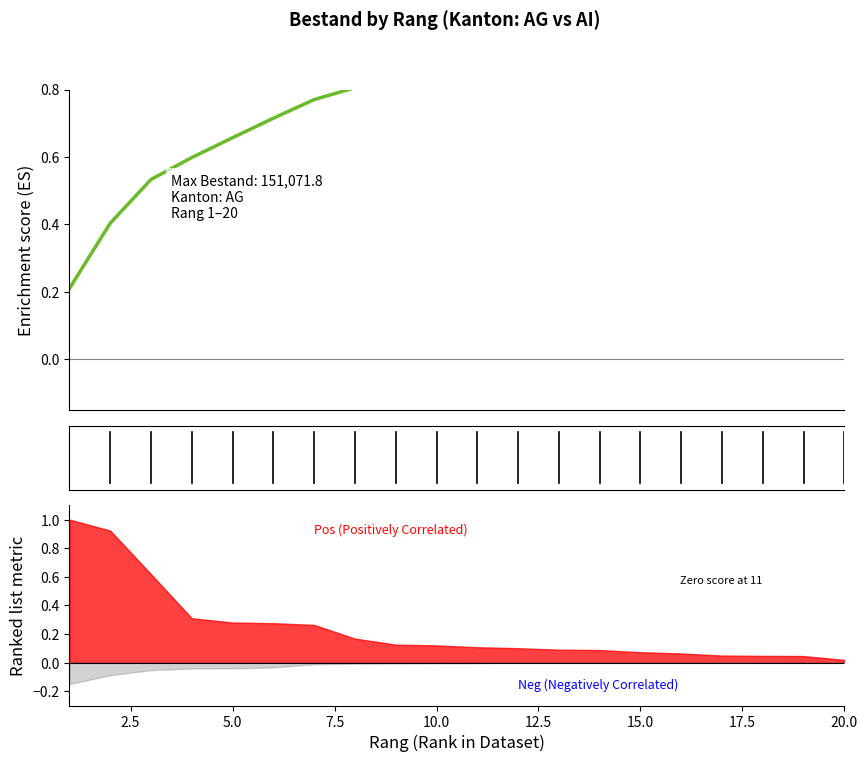

True or false: the data has more than 0 interior local peaks.

False